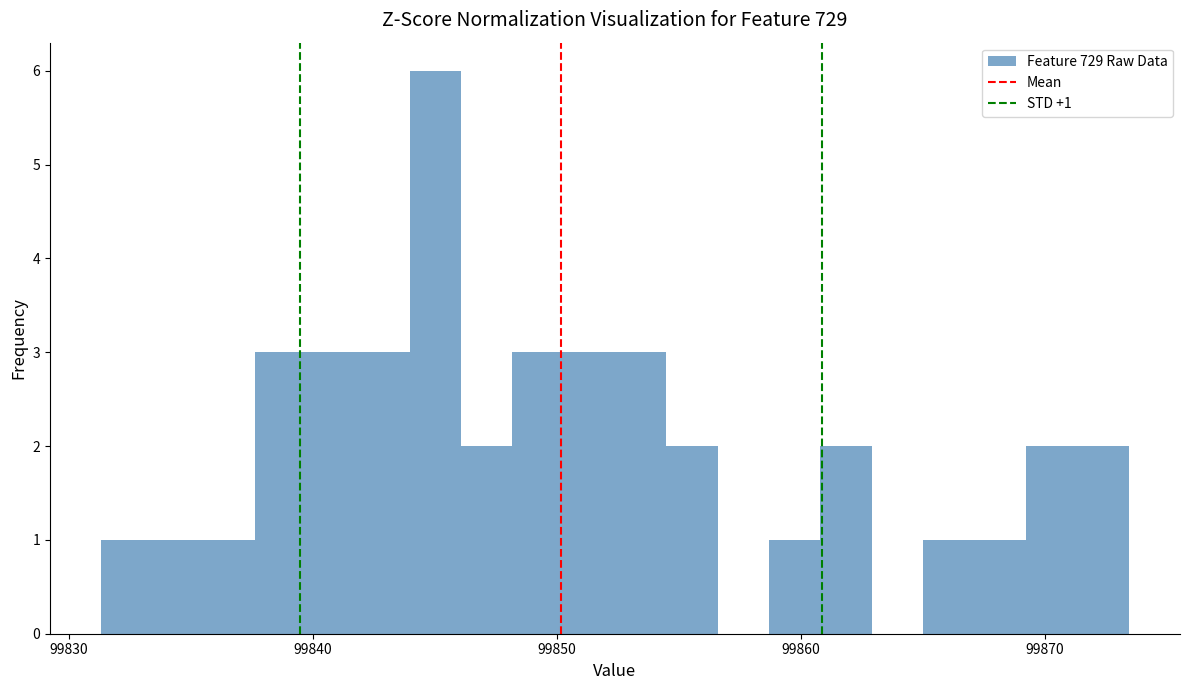

Read against the x-axis, roughly where is the centre of the tallest bar?

99845